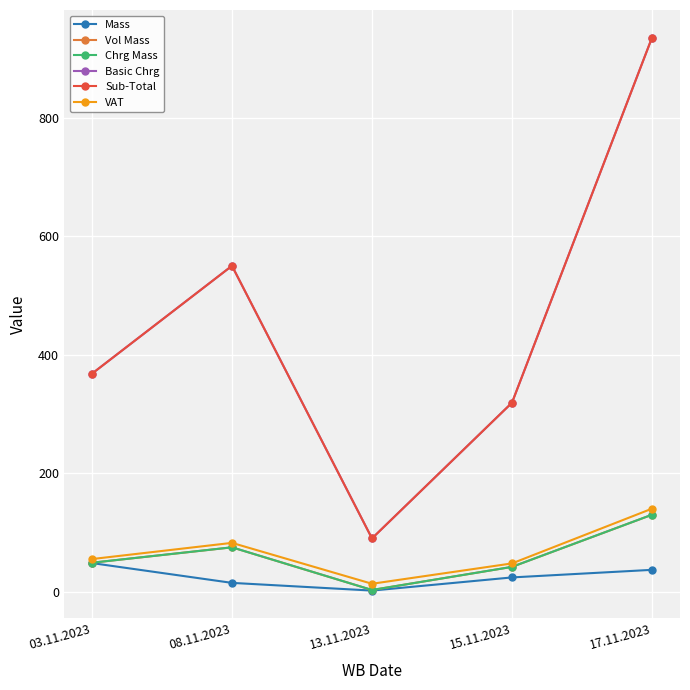

True or false: Vol Mass and Sub-Total intersect in this chart.

False